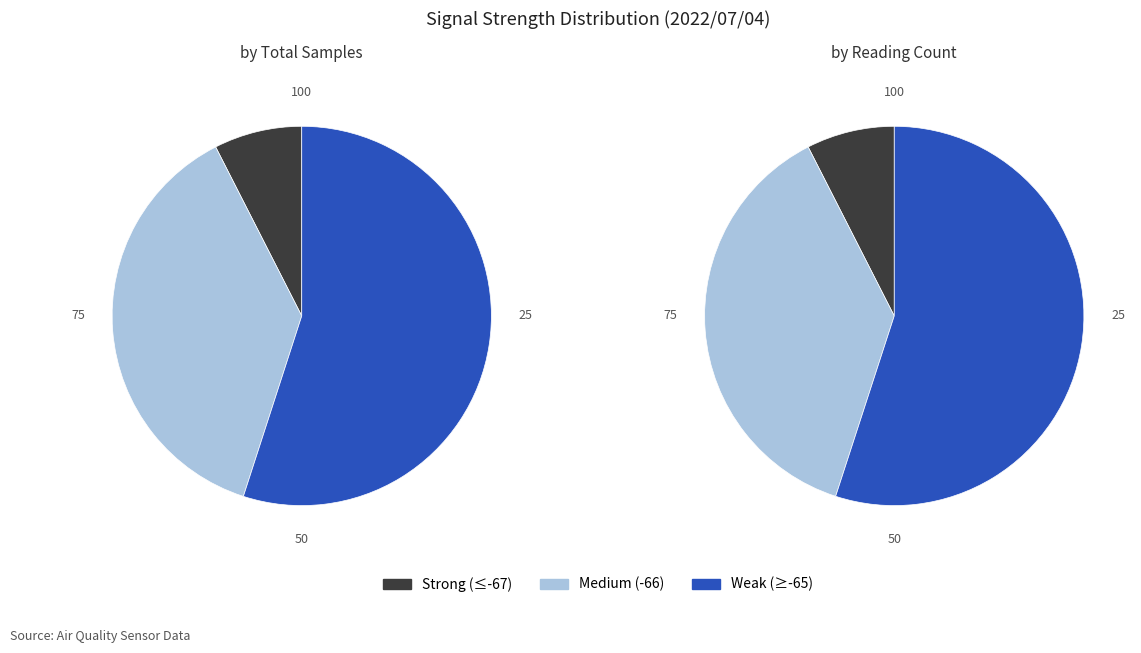

Does 3 represent more than half of the total?

No